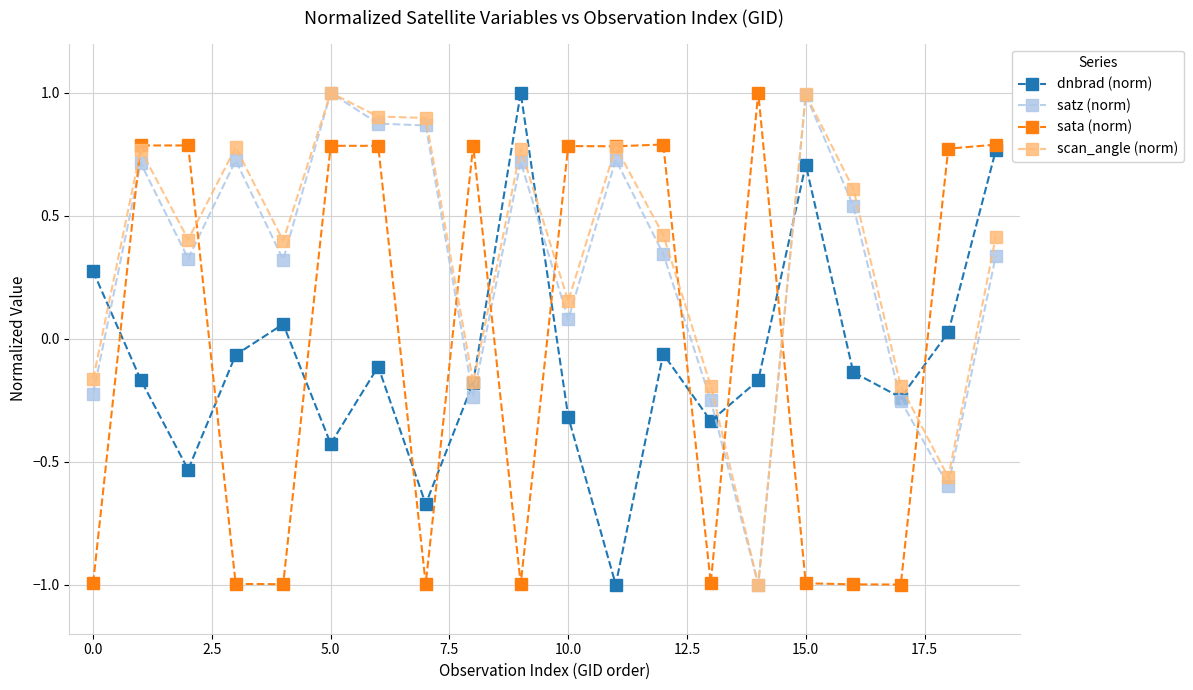

At how many categories does at least one series exceed 0?

18